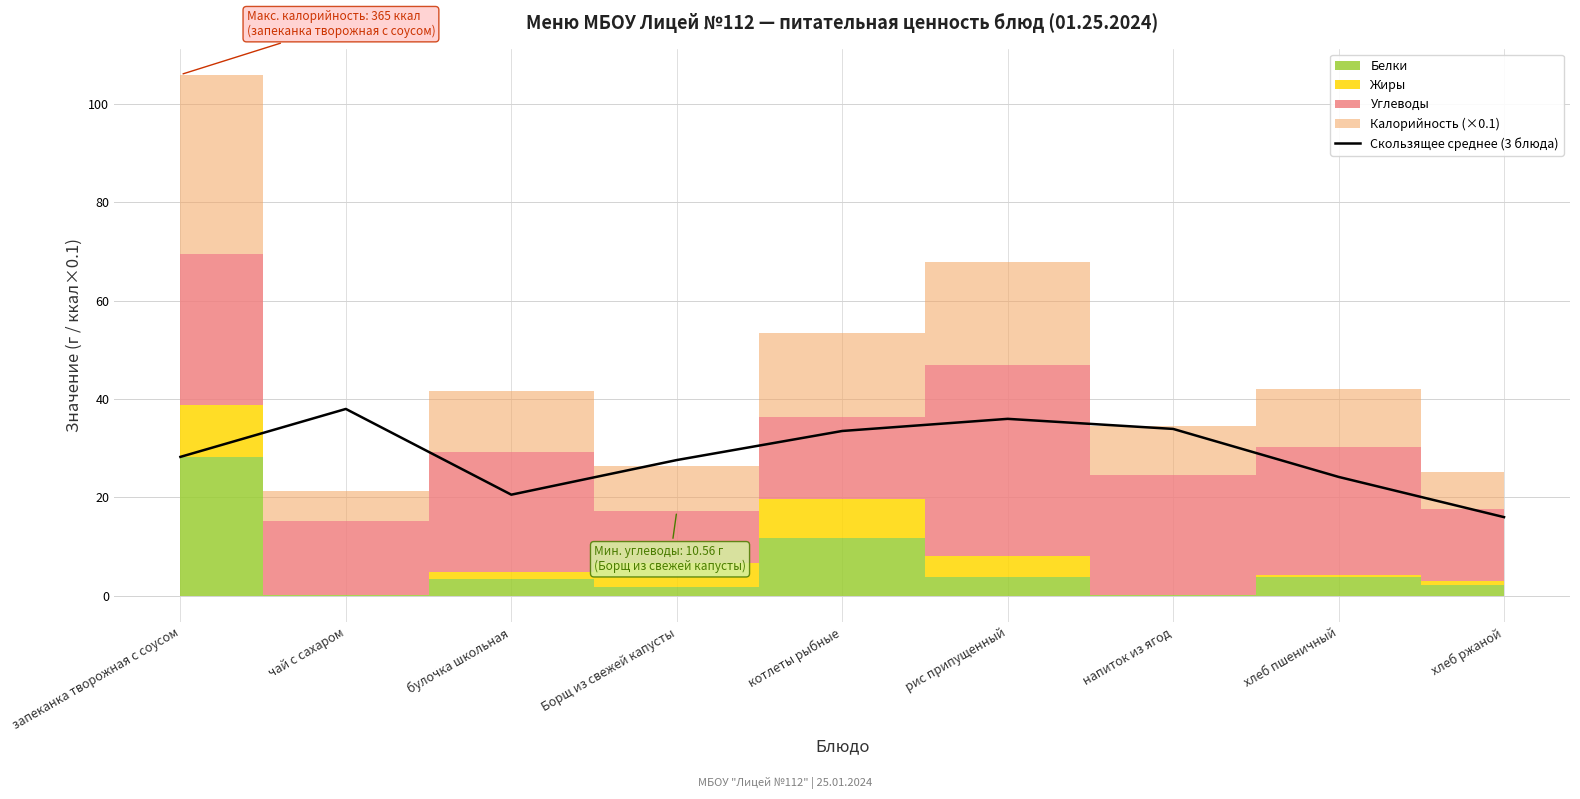

Reading right to left, transcribe all the data shown in this chart.

хлеб ржаной=16.0	хлеб пшеничный=24.1	напиток из ягод=33.9	рис припущенный=35.9	котлеты рыбные=33.5	Борщ из свежей капусты=27.6	булочка школьная=20.5	чай с сахаром=38.0	запеканка творожная с соусом=28.2